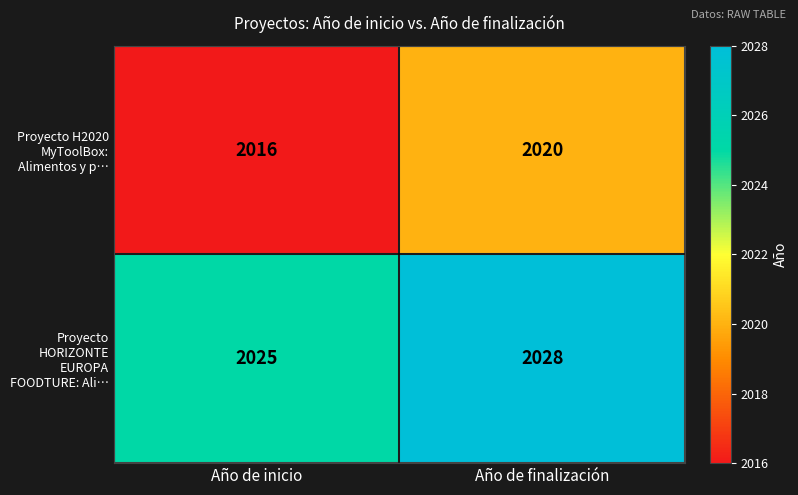

Between Año de inicio and Año de finalización, which series saw the biggest shift?

Proyecto H2020 MyToolBox: Alimentos y p…